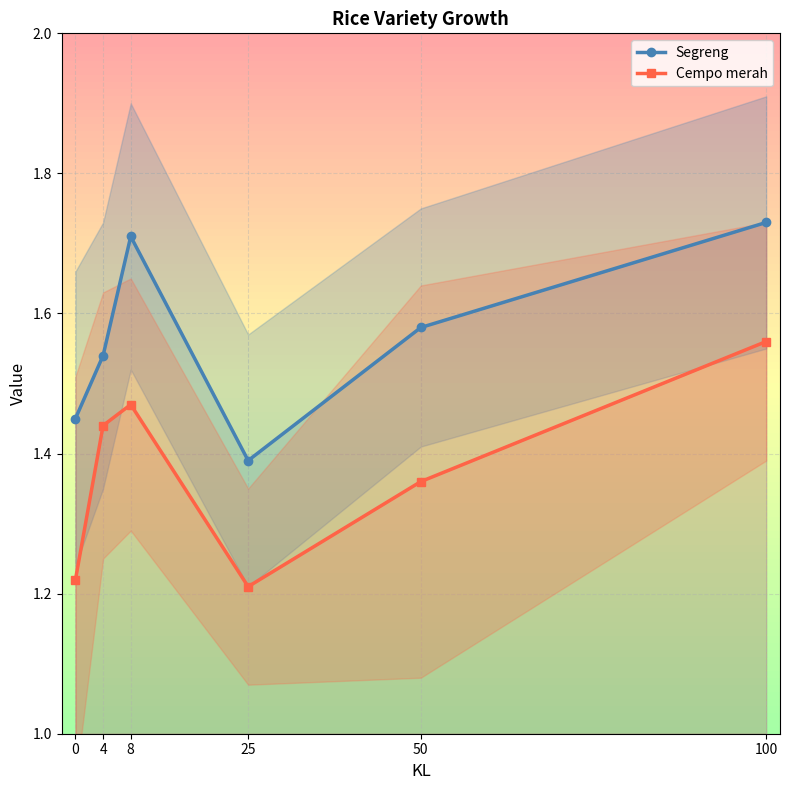

How many Segreng values are between 1 and 2?

6